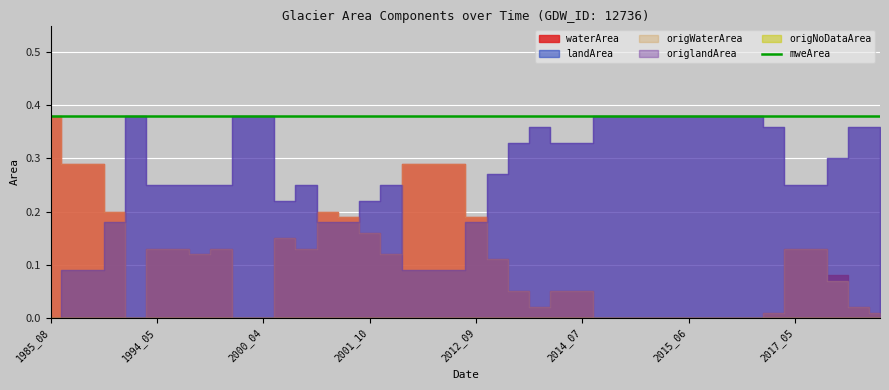

True or false: mweArea has more than 1 interior local peaks.

False